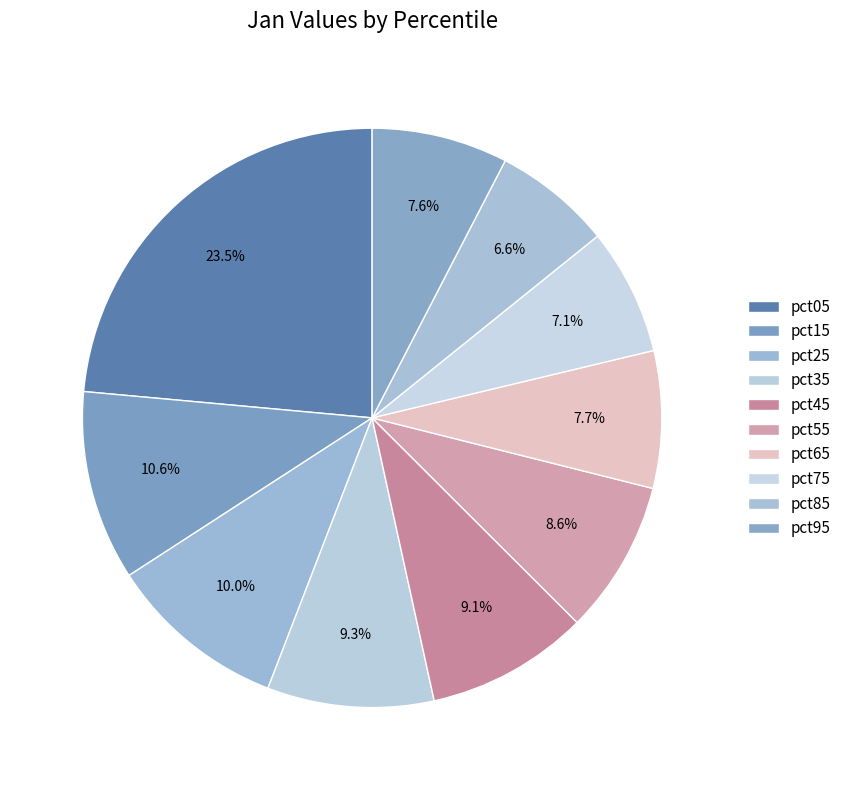

Count the number of slices in the pie.

10